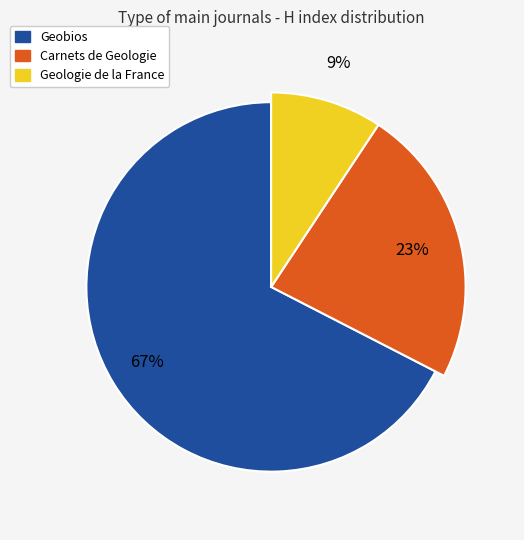

To the nearest percent, what percentage of the pie is Carnets de Geologie?

23%